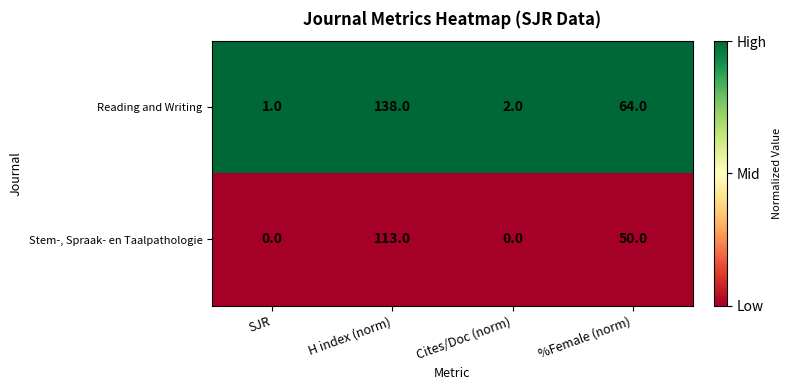

Which series has the largest total across all categories?

Reading and Writing